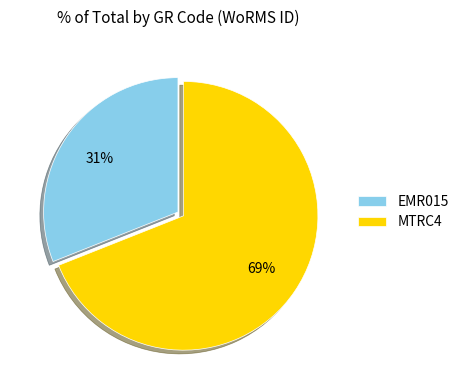

To the nearest percent, what percentage of the pie is EMR015?

31%